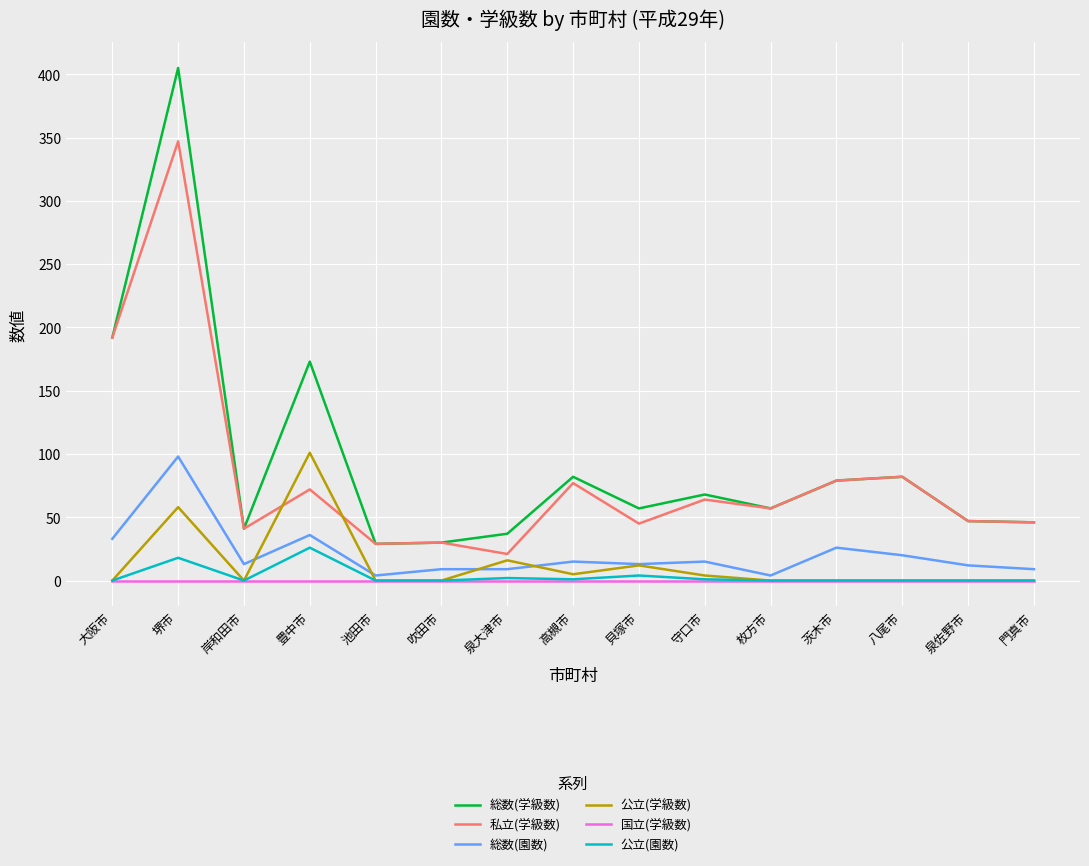

What position from the right is 岸和田市?

13